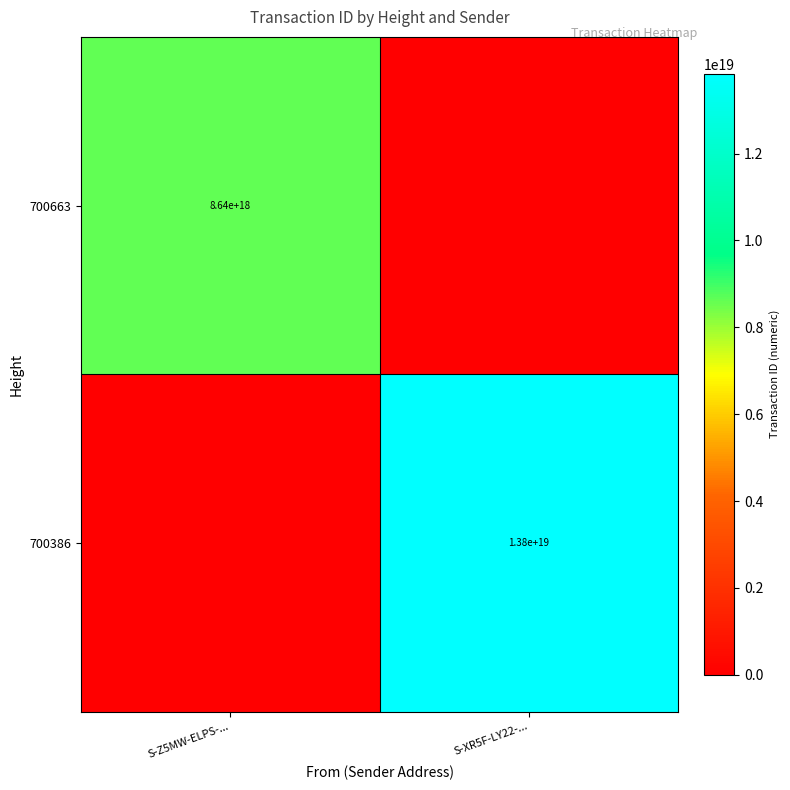

The 700663 series shows 14262861309592920064 at S-Z5MW-ELPS-.... True or false?

False